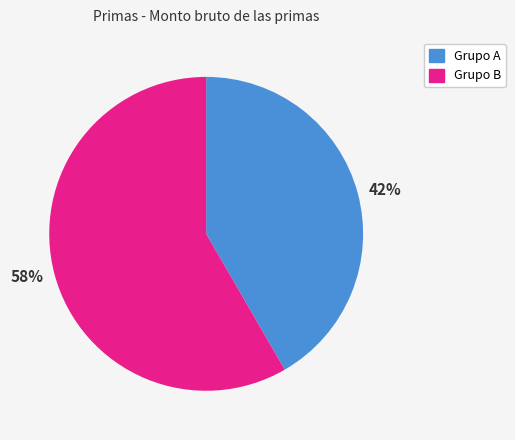

Count the number of slices in the pie.

2